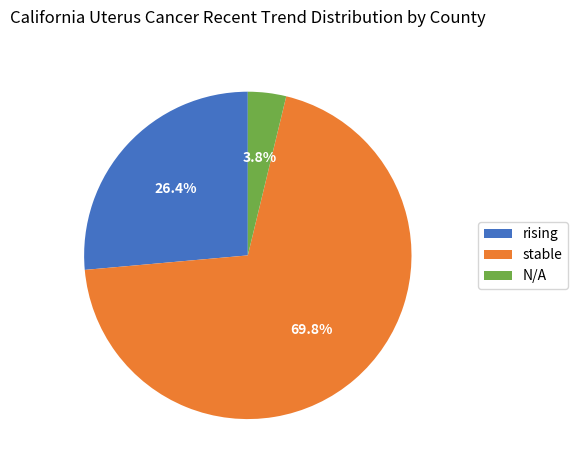

What portion of the pie excludes N/A?

96.2%